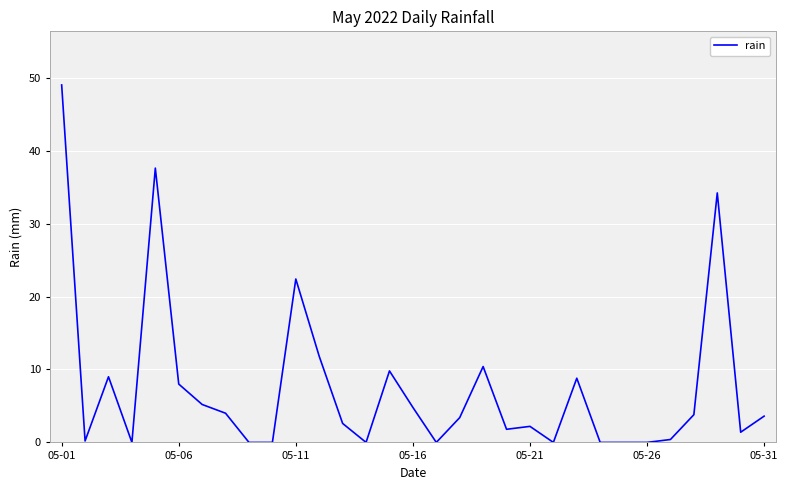

What is the greatest value displayed?

49.0